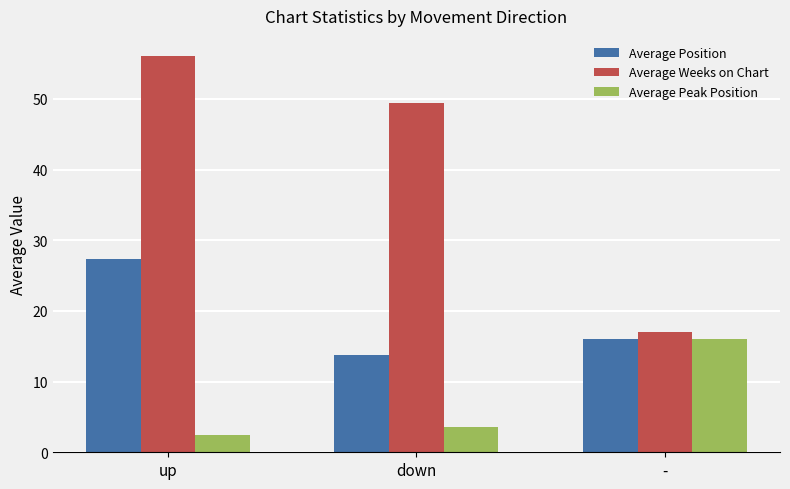

Which series has the widest spread of values?

Average Weeks on Chart